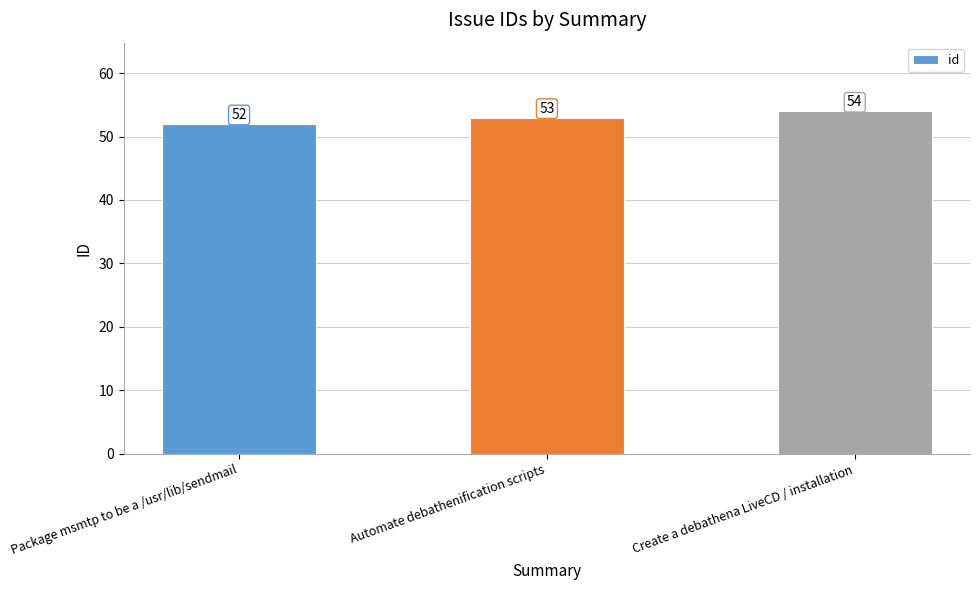

What is the label of the 1st bar from the left?

Package msmtp to be a /usr/lib/sendmail